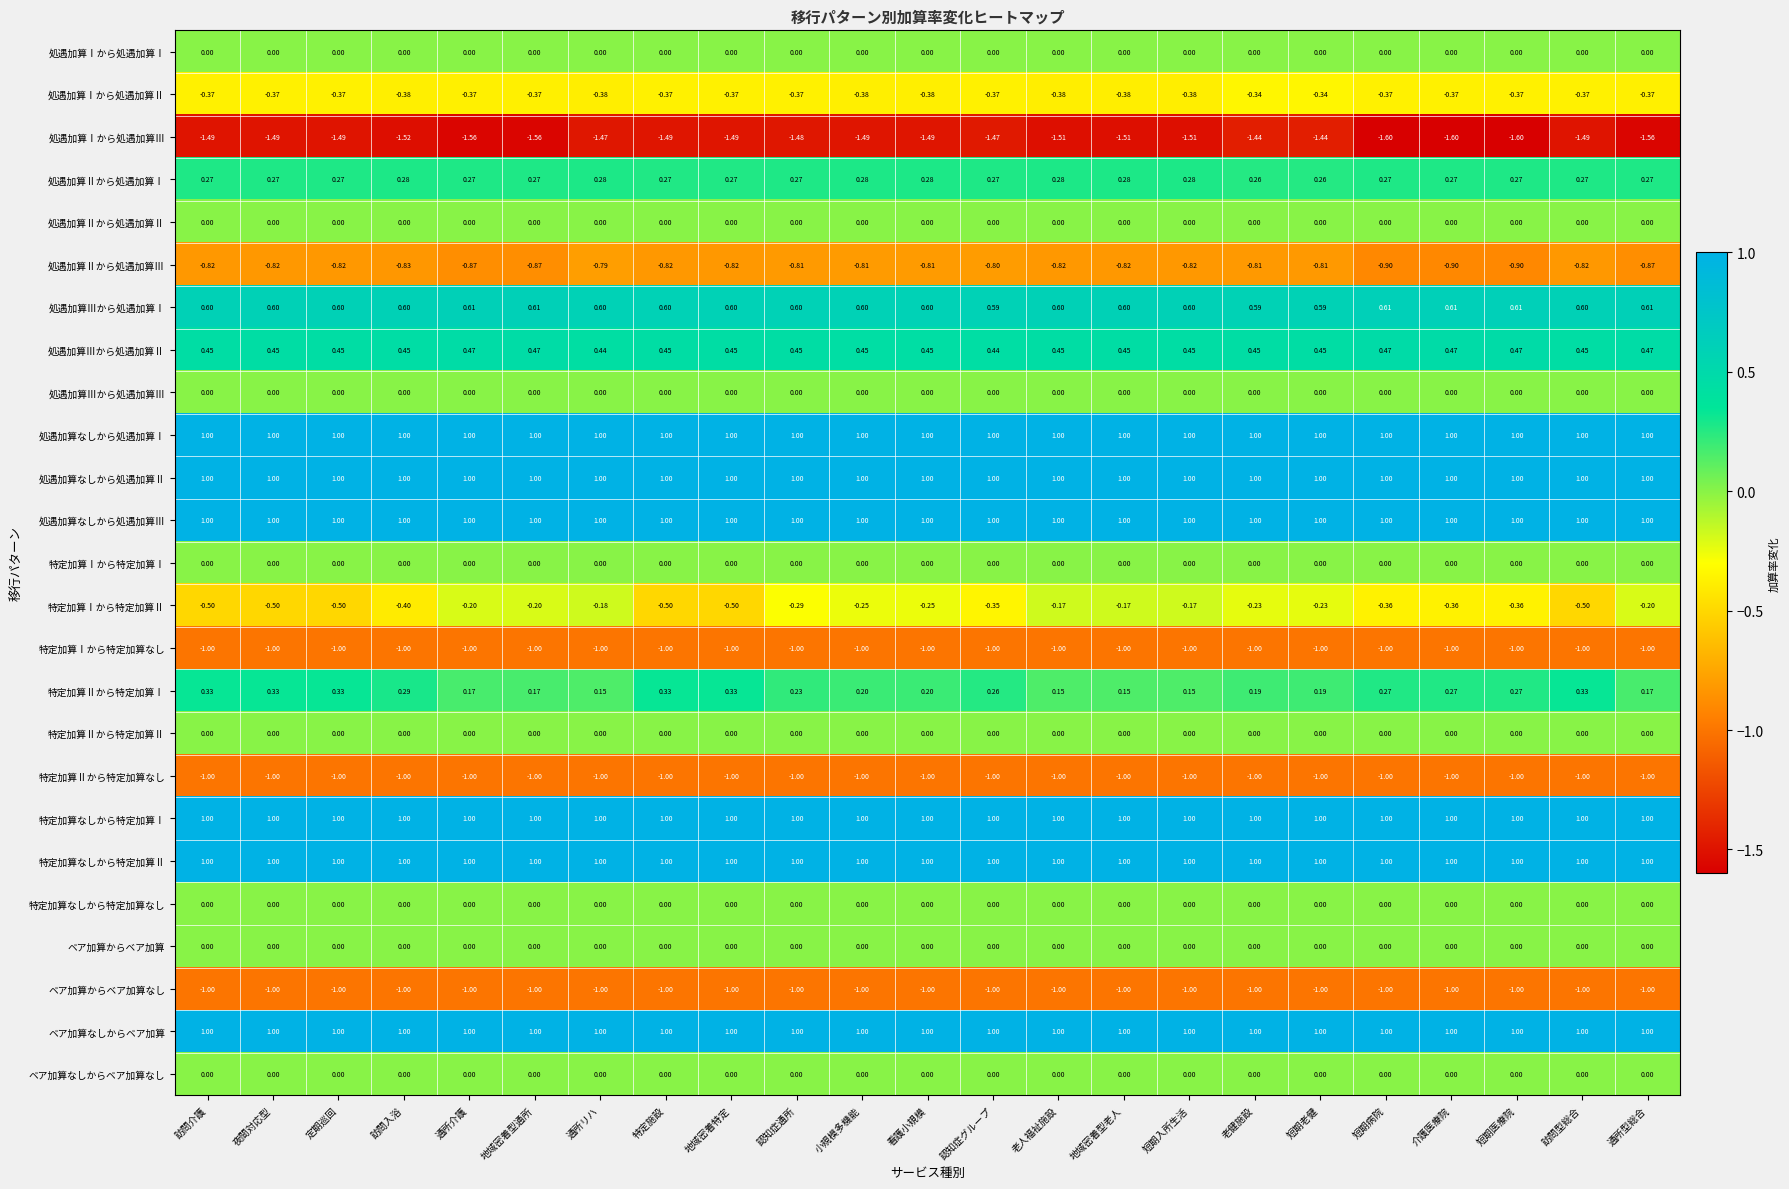

Is the value of ベア加算からベア加算 at 通所介護 greater than the value of 特定加算なしから特定加算Ⅰ at 地域密着型老人?

No